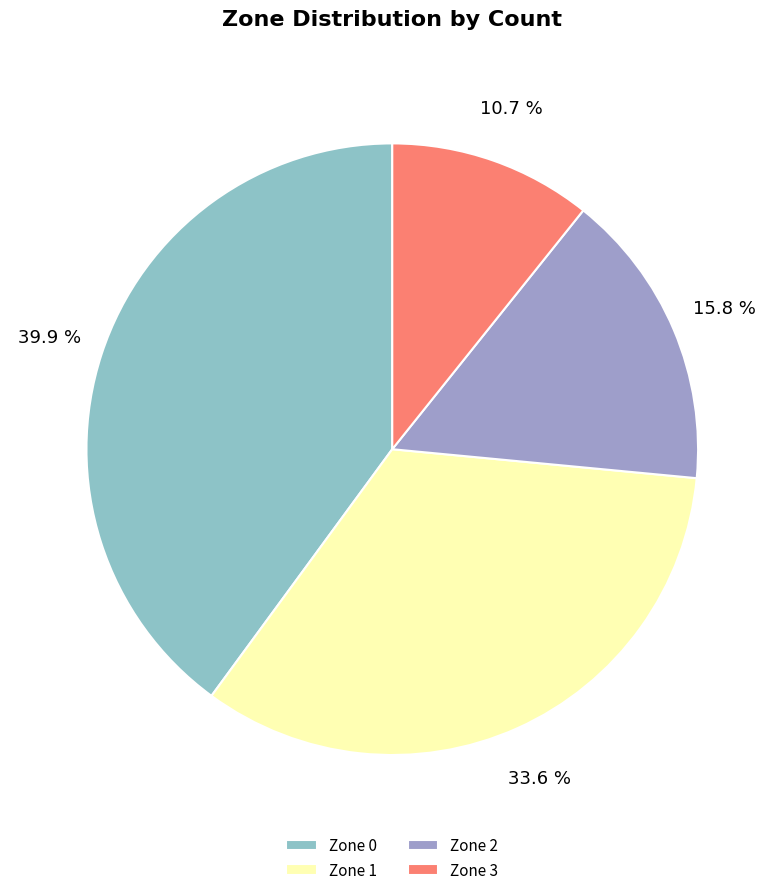

To the nearest percent, what is the difference between the largest and smallest slice percentages?

29%